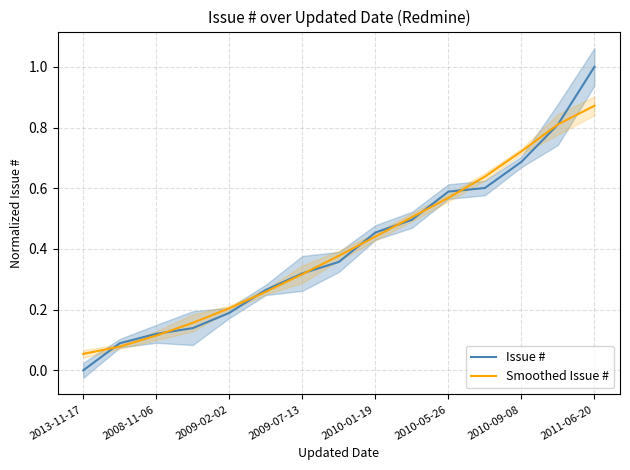

True or false: Issue # has a value of 0.1 at 2010-01-19.

False